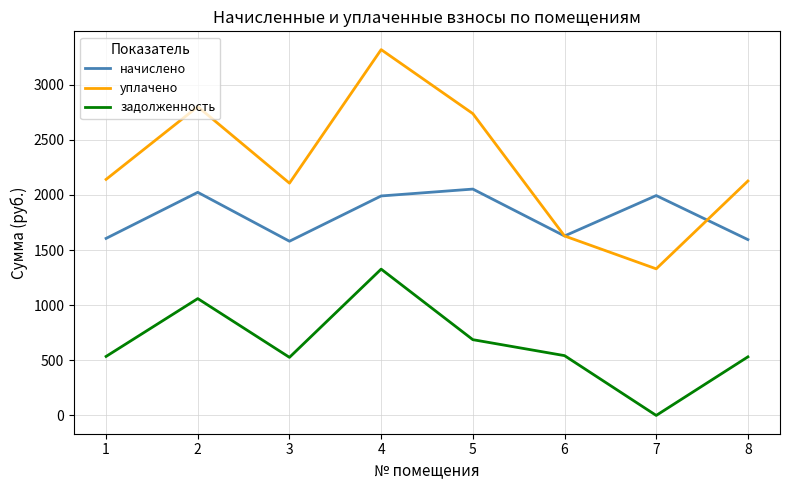

Where does the начислено series first go above 1990?

2